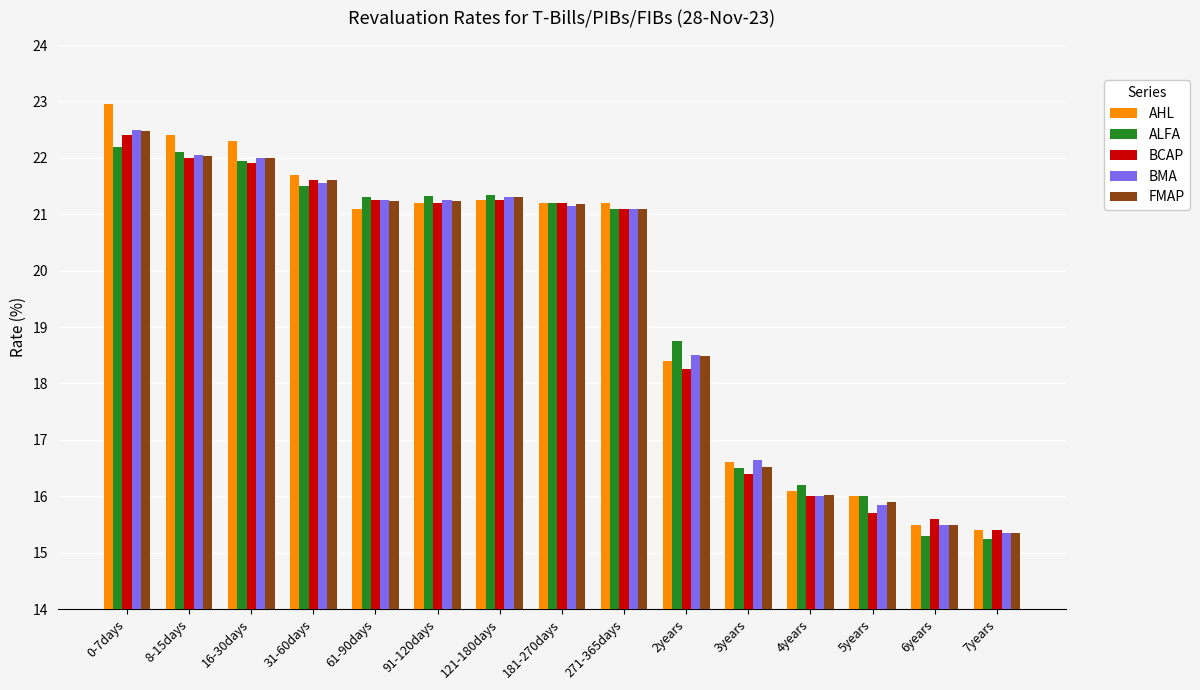

The FMAP series shows 6.7 at 91-120days. True or false?

False